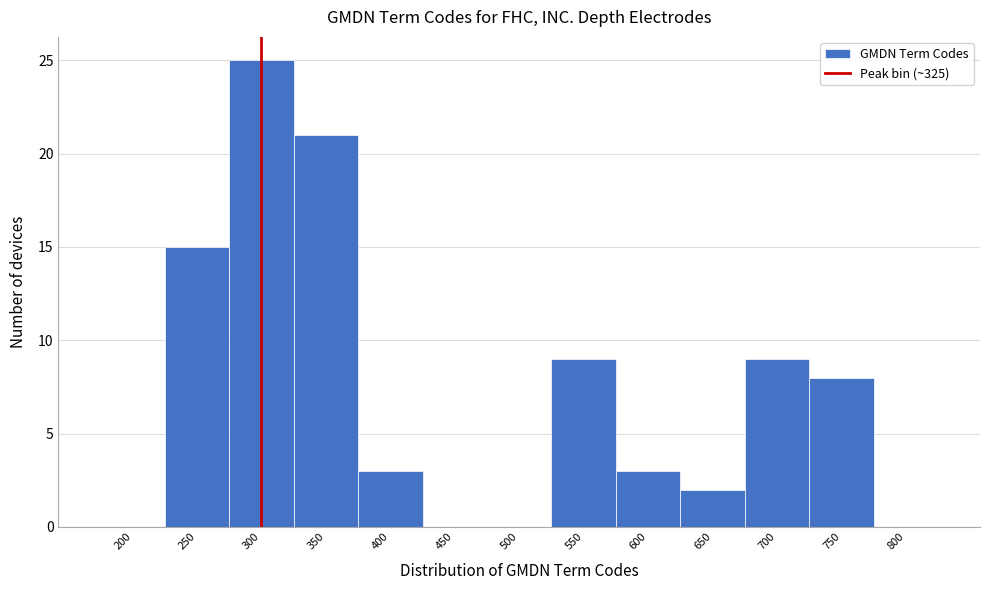

Reading left to right, list all the values displayed in this chart.

200=0	250=15	300=25	350=21	400=3	450=0	500=0	550=9	600=3	650=2	700=9	750=8	800=0